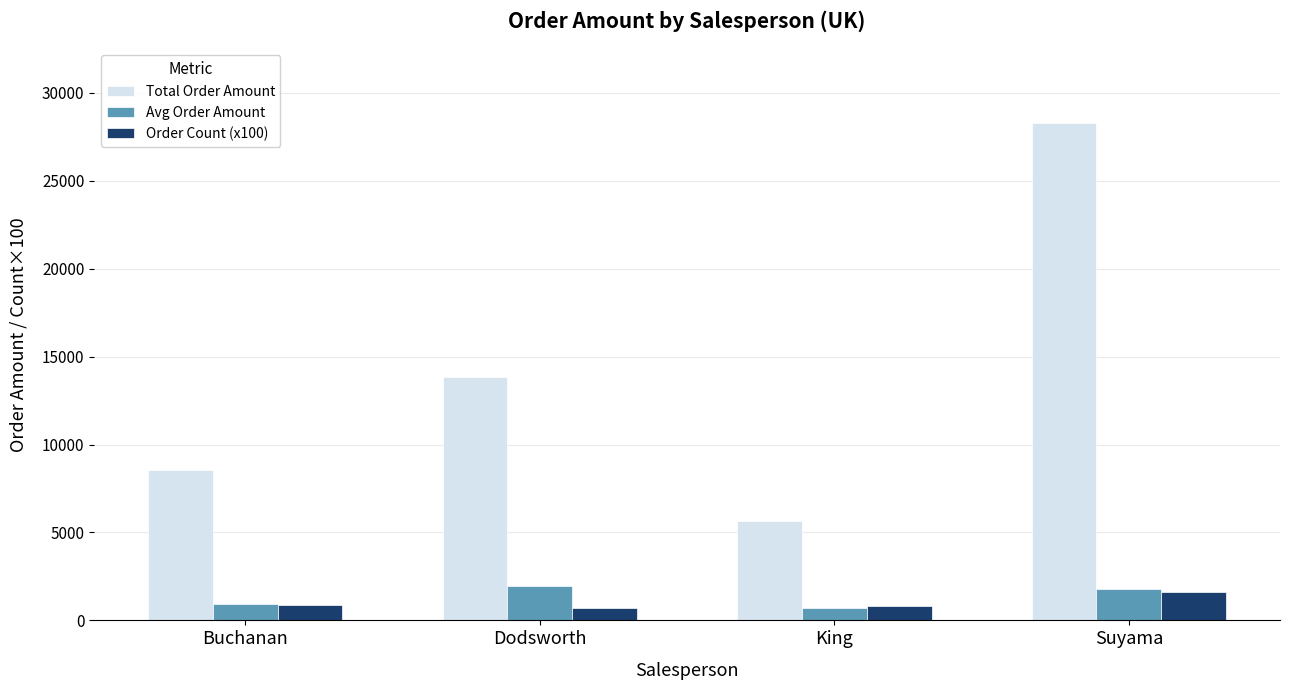

The Order Count (x100) series shows 1600.0 at Suyama. True or false?

True